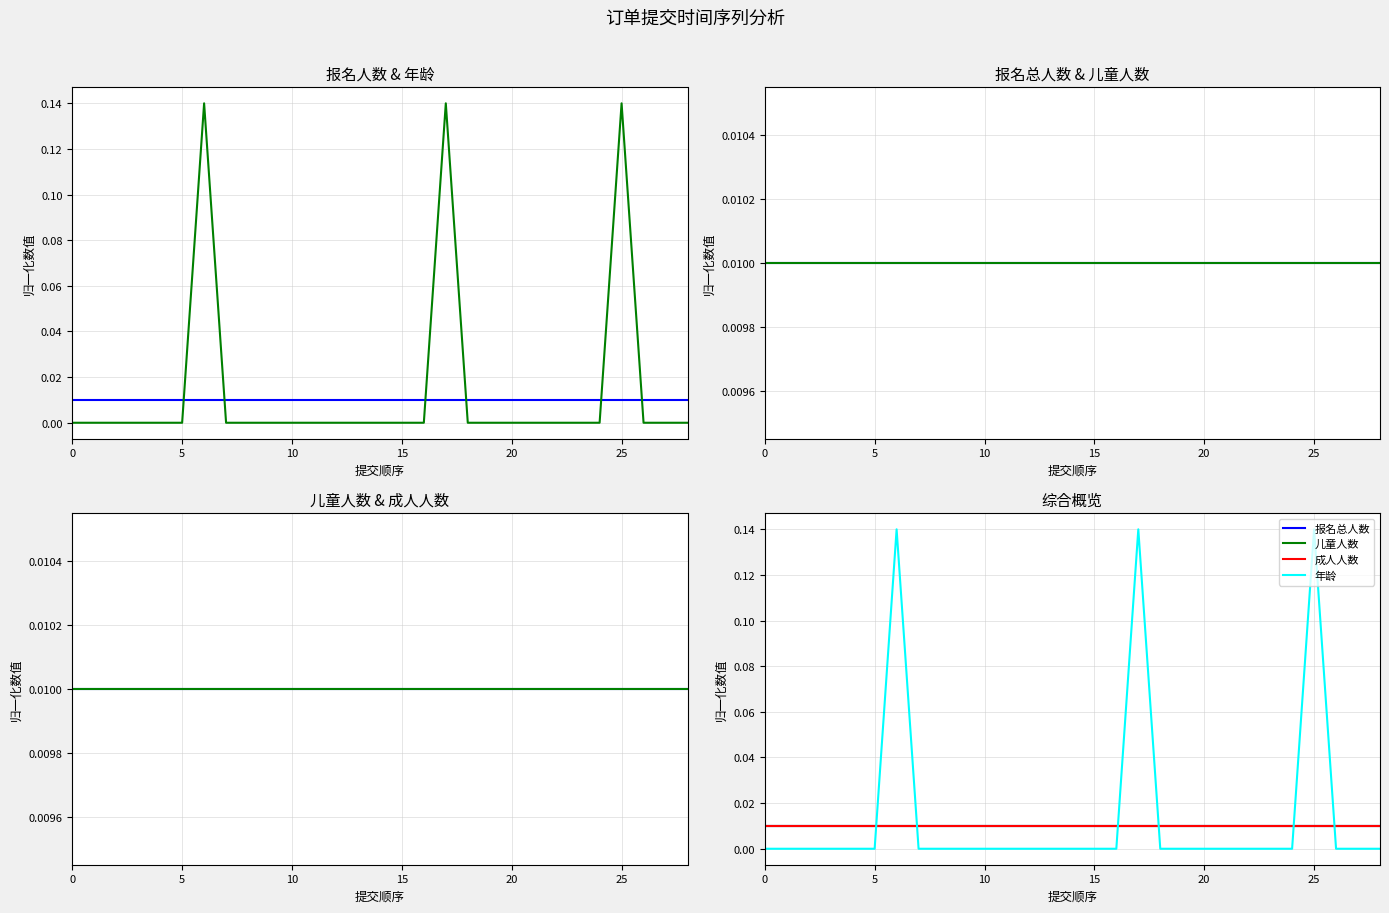

Does the chart have visible grid lines?

Yes